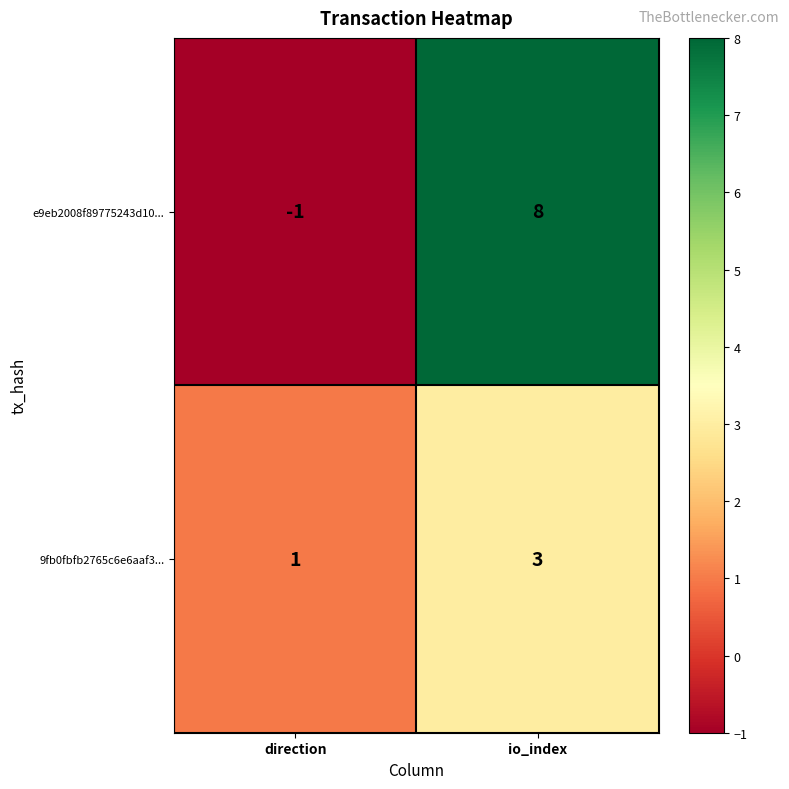

What is the greatest value displayed?

8